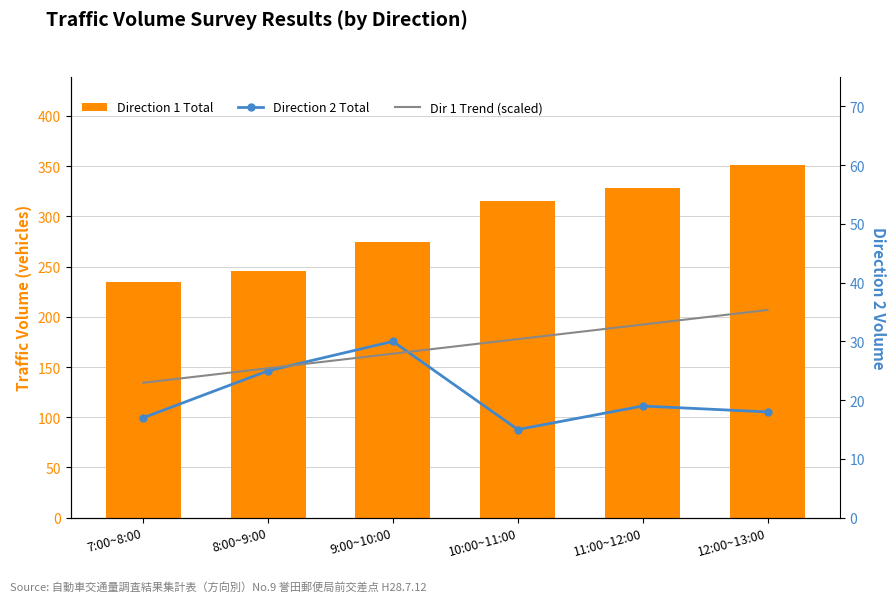

What is the sum of the Direction 2 Total values at 7:00~8:00 and 10:00~11:00?

32.0